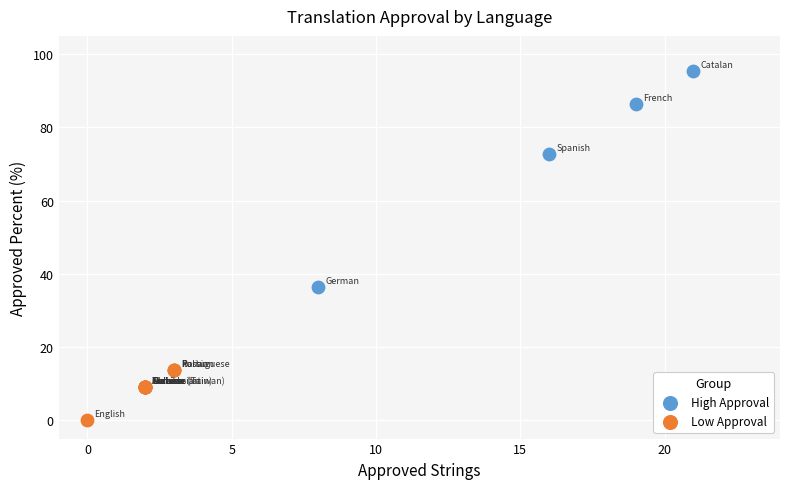

Which series has the widest spread of Y values?

High Approval